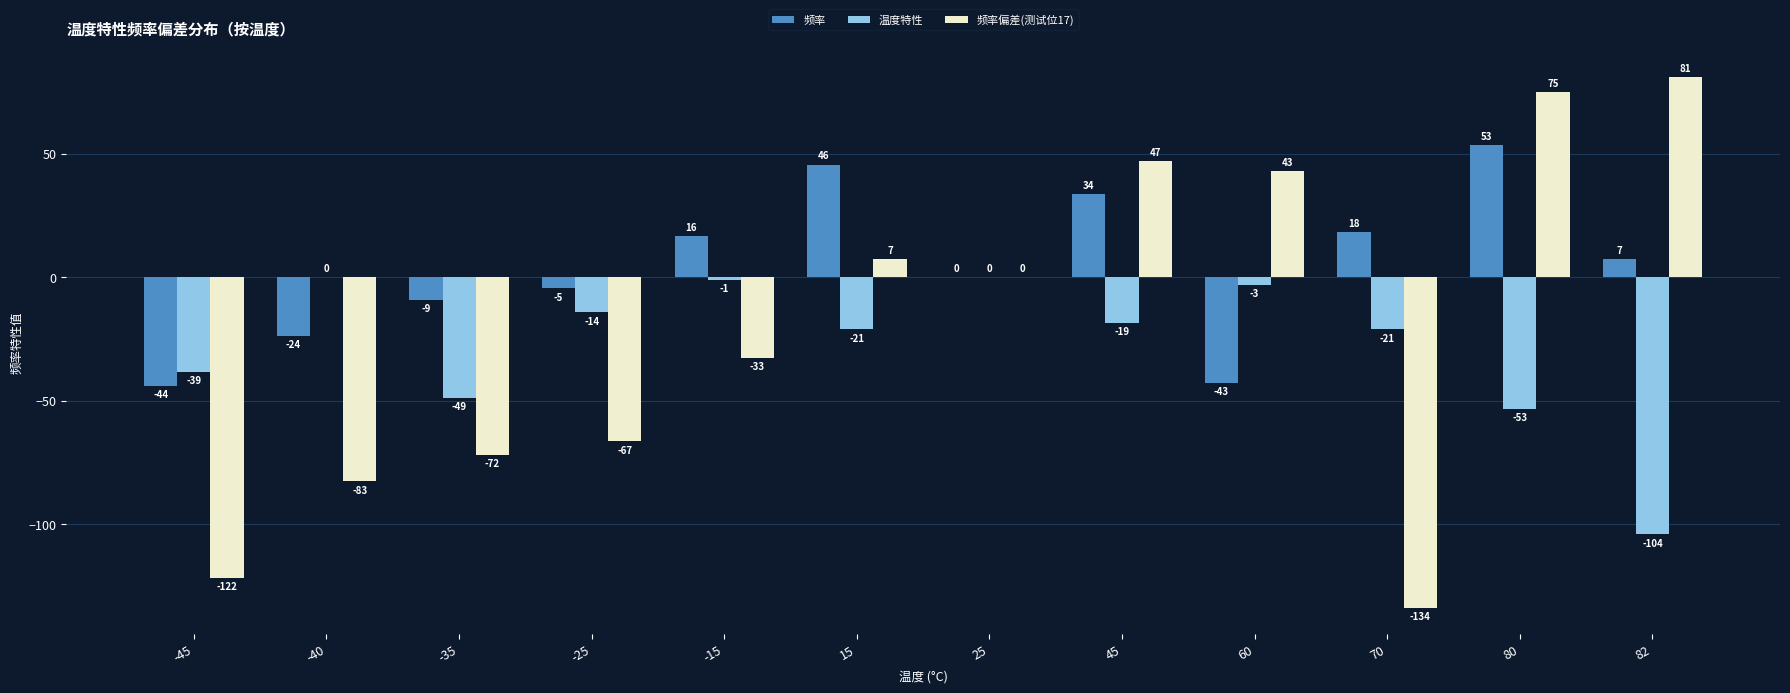

How many groups of bars are there?

12